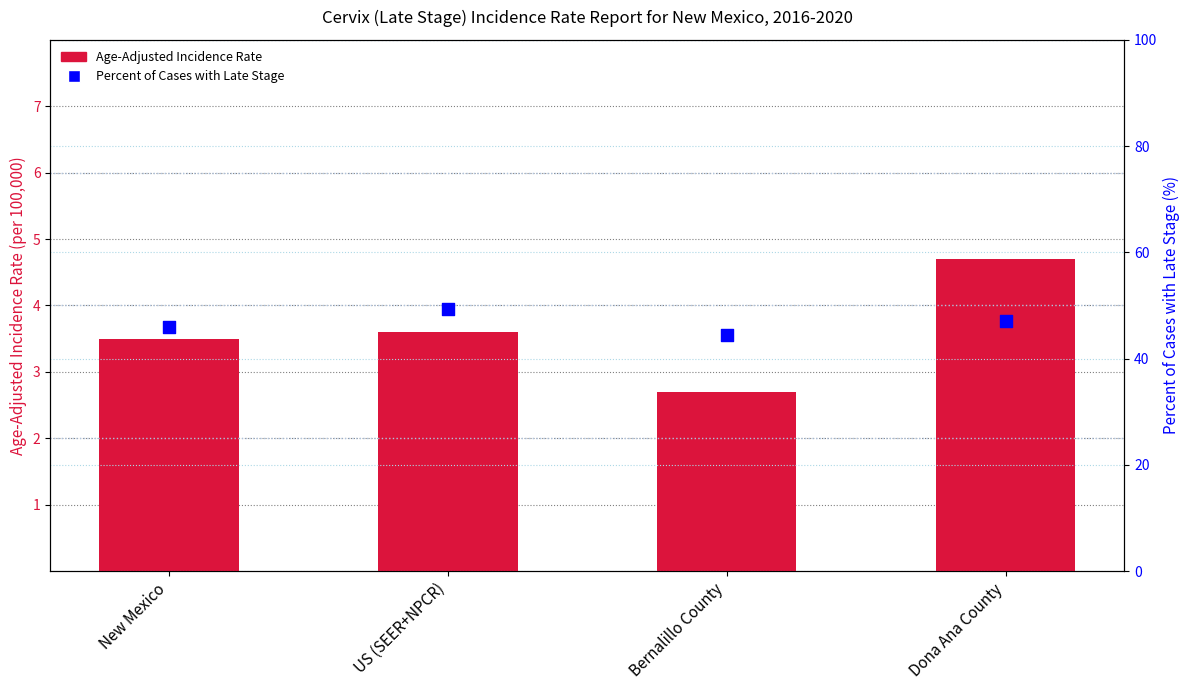

At how many categories does at least one series exceed 18?

4